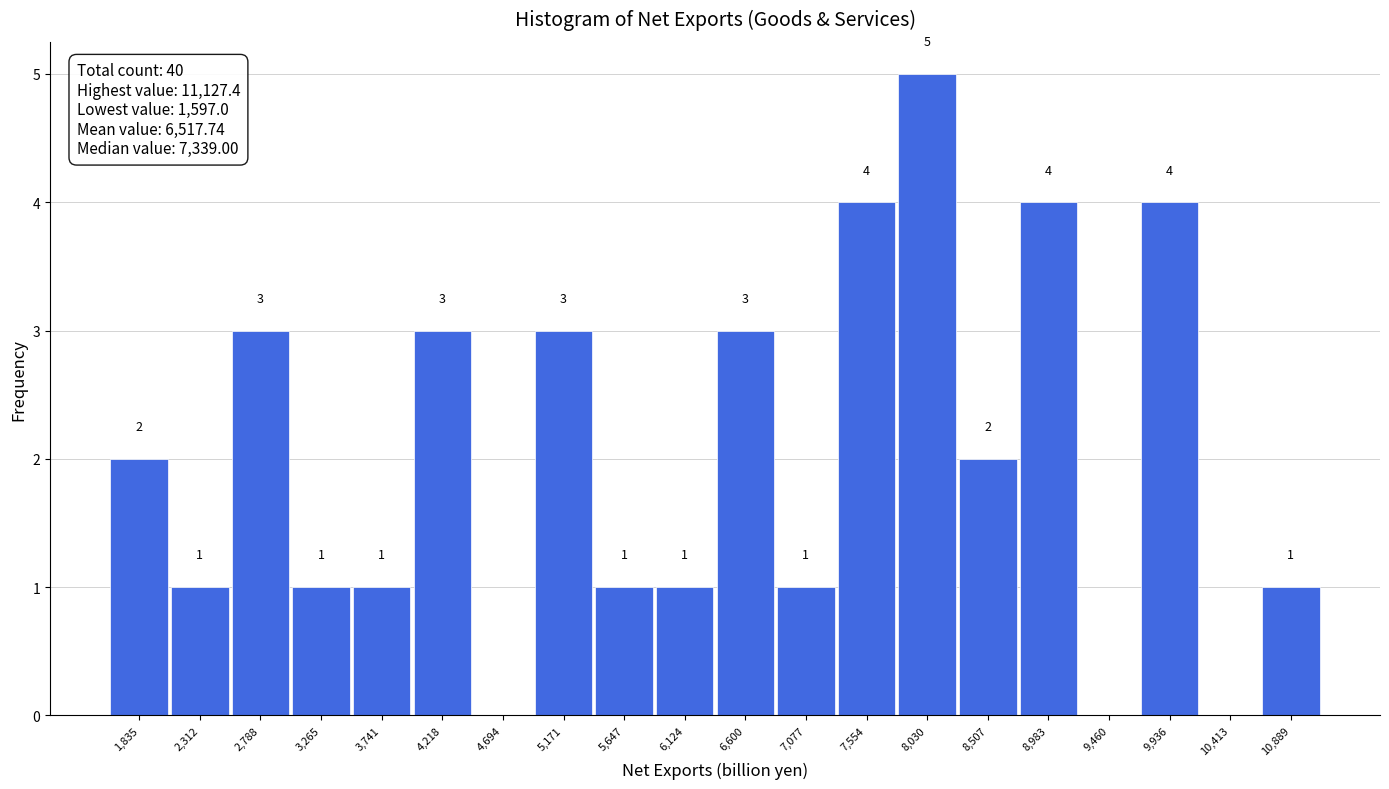

Which range on the x-axis has the tallest bar?

7800 to 8250